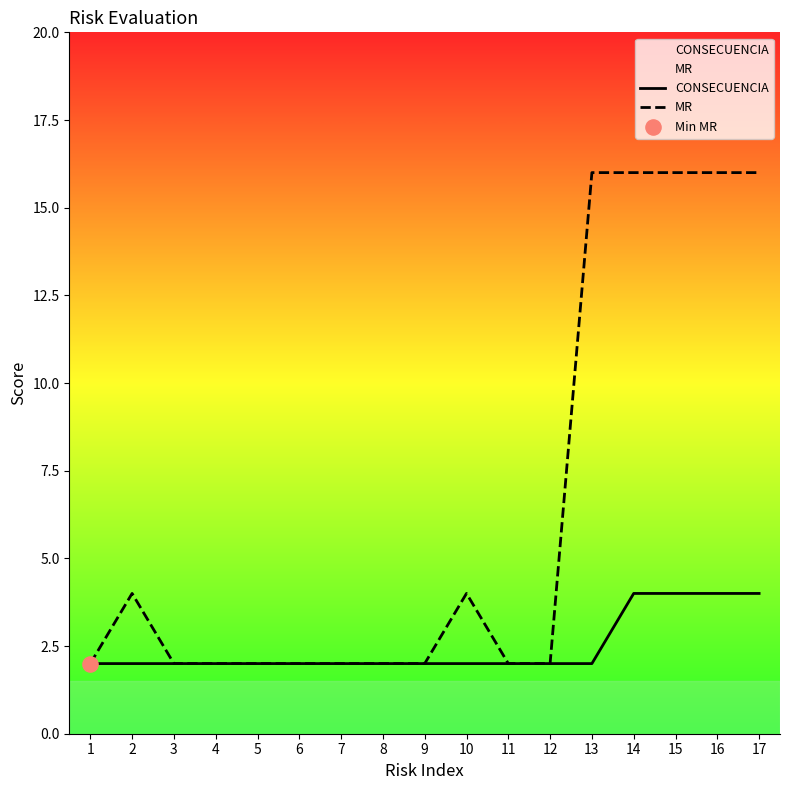

At which category is the sum across all series the highest?

14